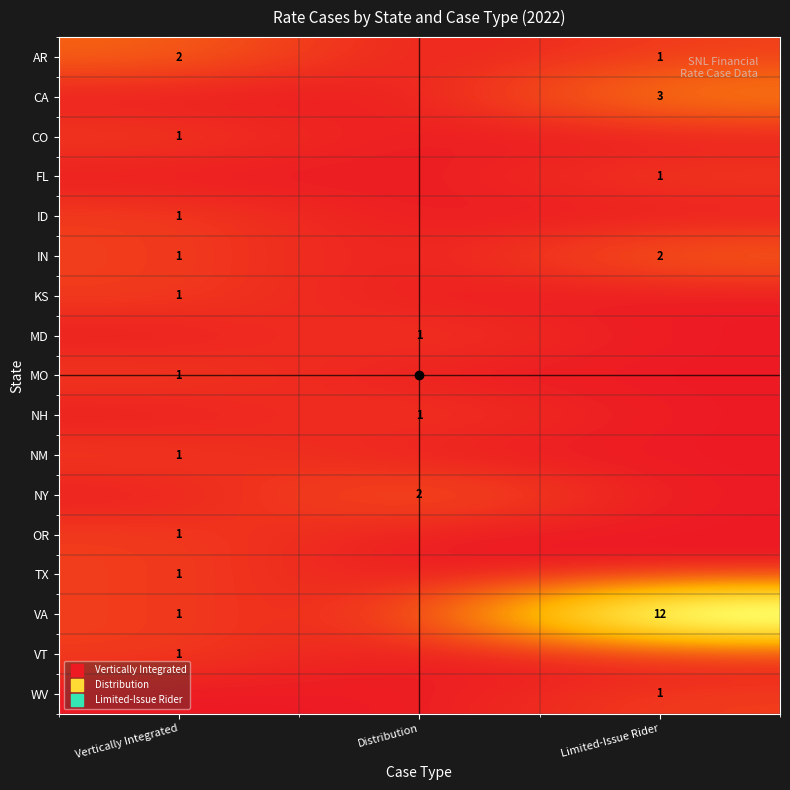

How many data points does each series have?

3